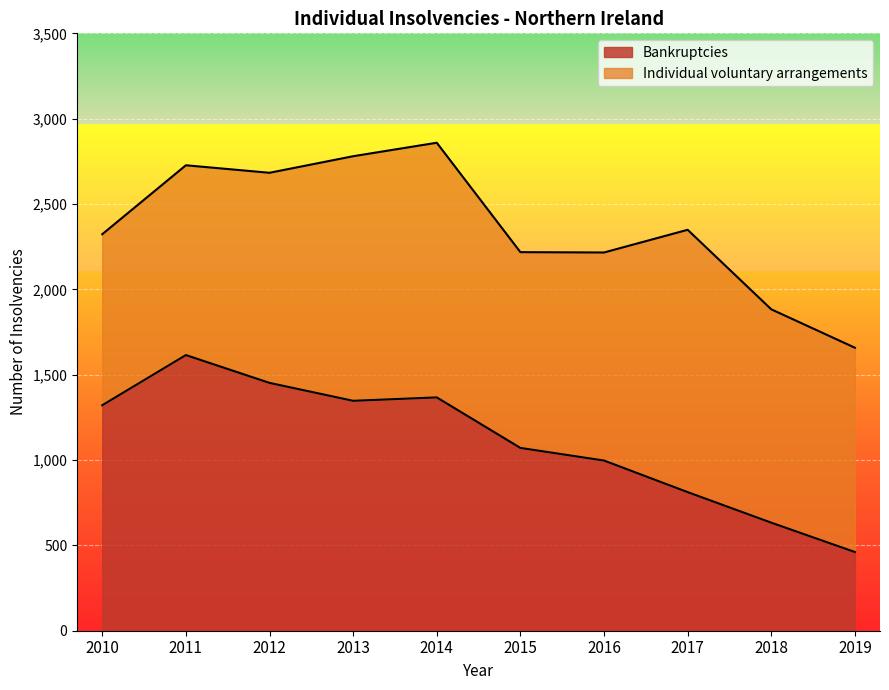

At which category does the chart reach its peak across all series?

2011